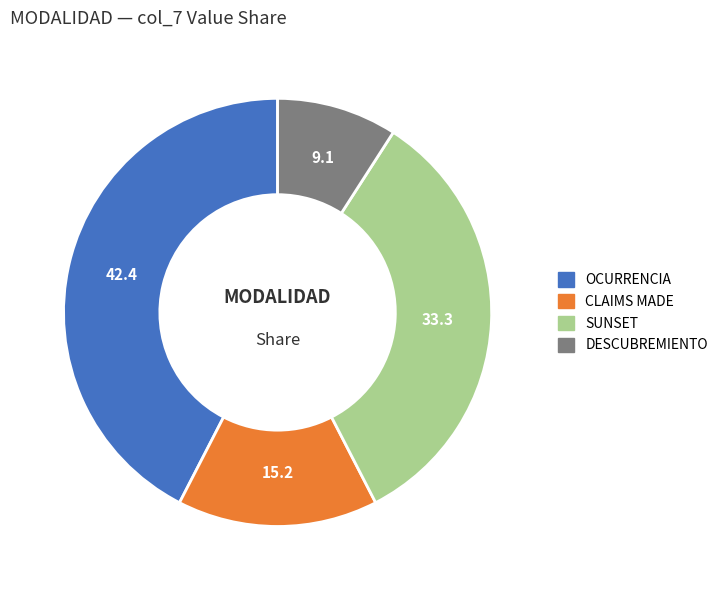

Does any single category account for the majority?

No